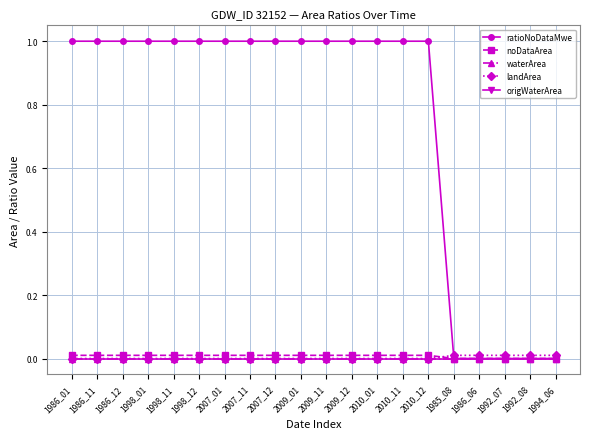

Which category has the highest value in the origWaterArea series?

1986_01